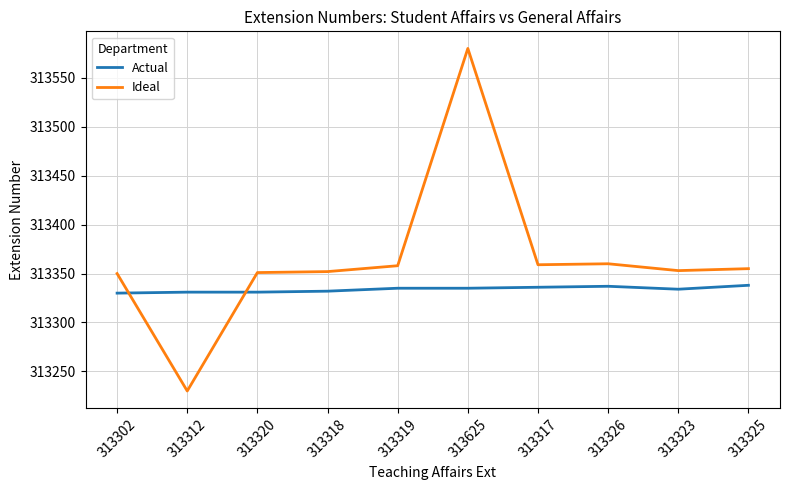

How many lines are shown in the chart?

2